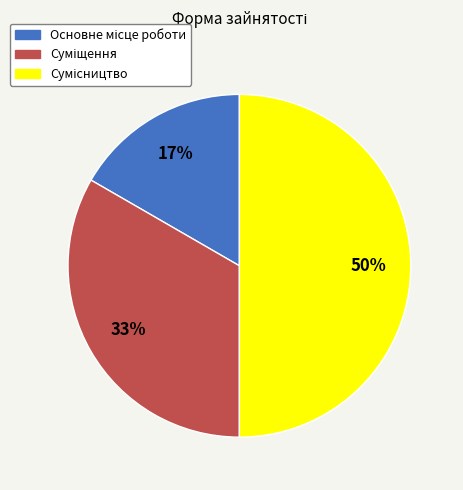

To the nearest percent, what is the average slice percentage?

33%